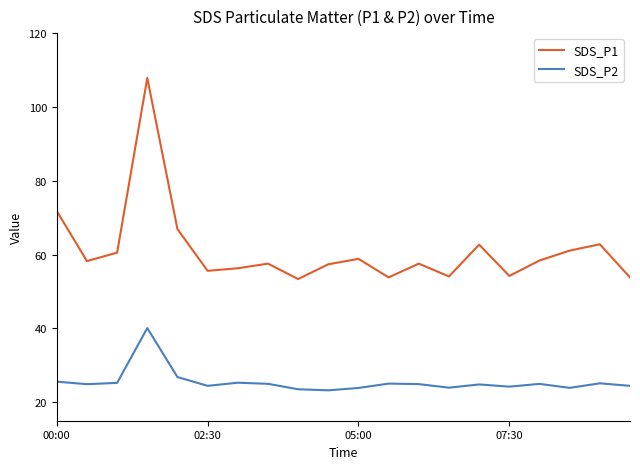

True or false: SDS_P2 and SDS_P1 cross at least once.

False